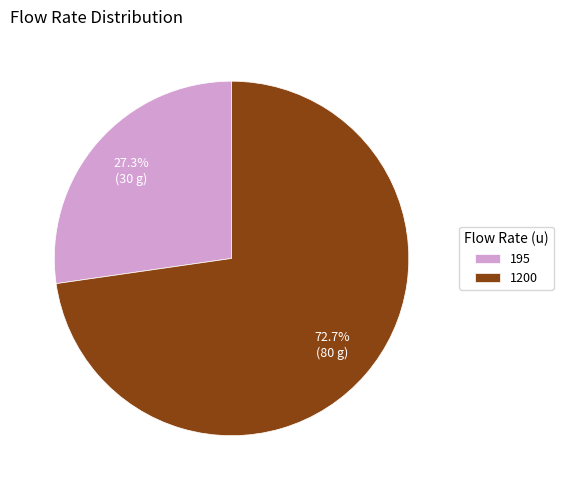

What is the majority slice?

1200